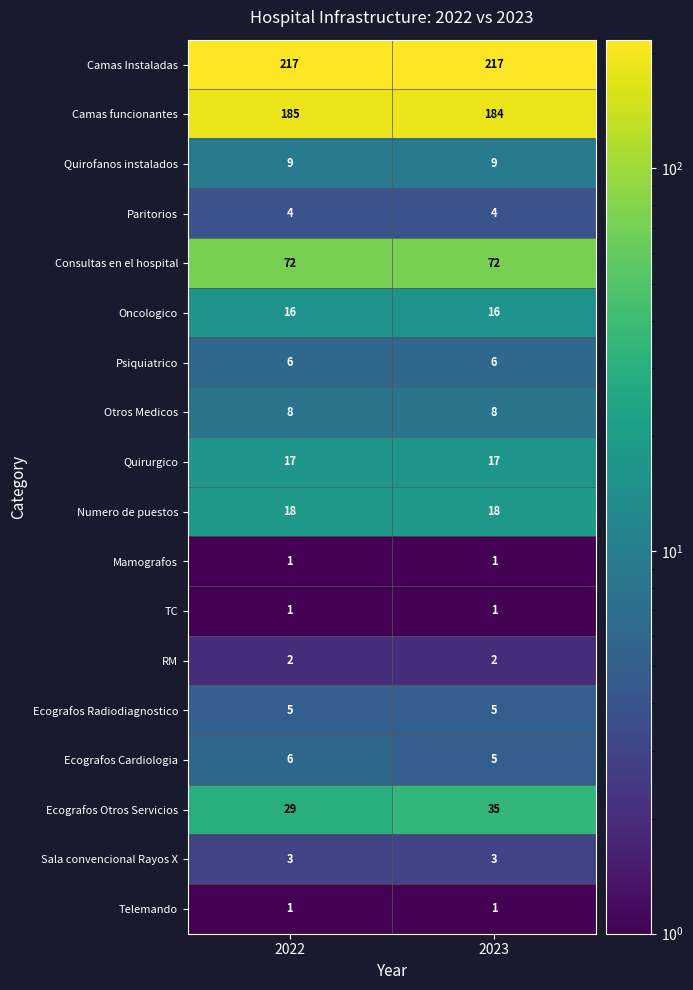

Is it true that RM equals 1 at 2023?

False